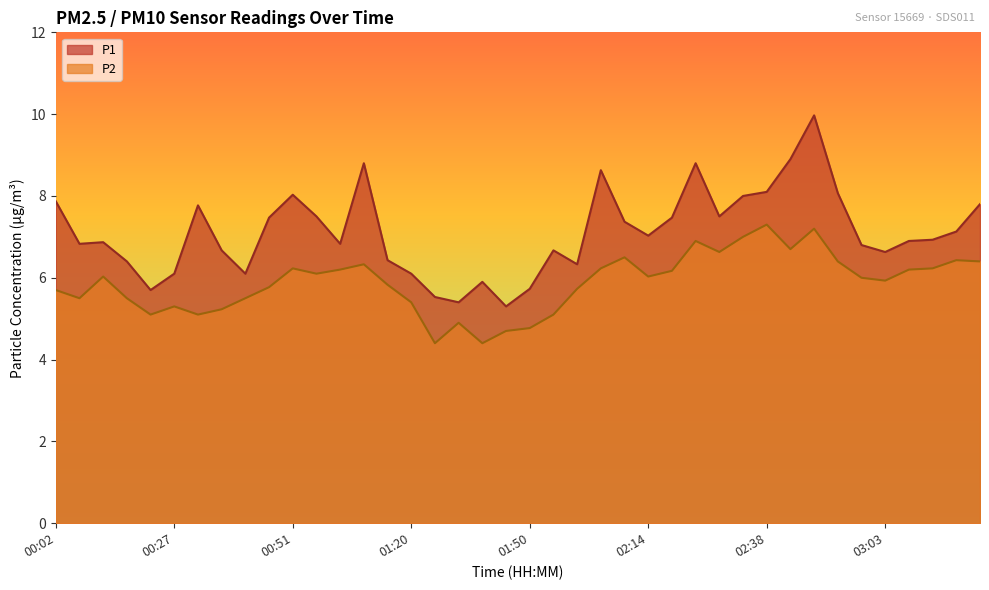

What is the minimum value shown in the chart?

4.4